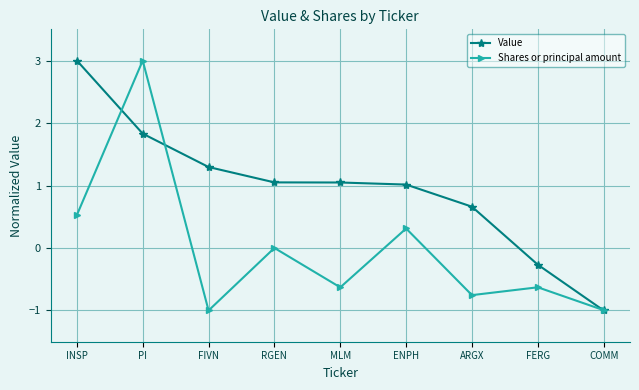

Rank the series by their average value, from lowest to highest.

Shares or principal amount, Value